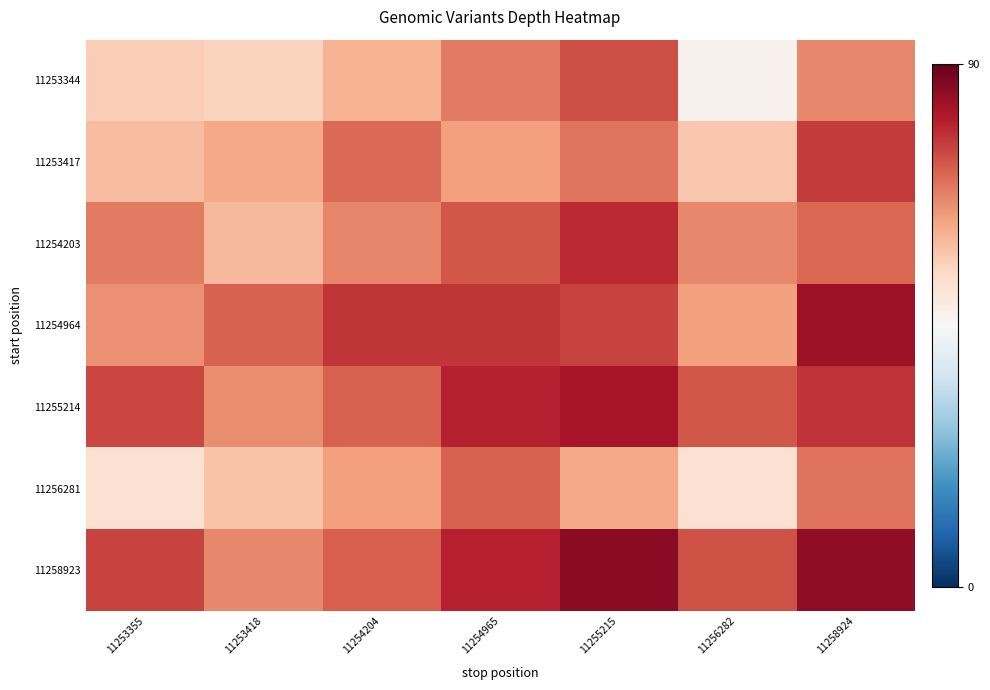

How many data points does each series have?

7